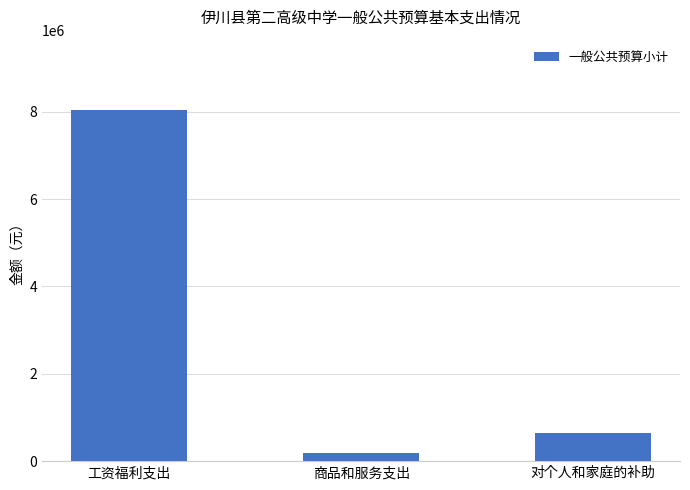

The value at 对个人和家庭的补助 is 317322.9. True or false?

False